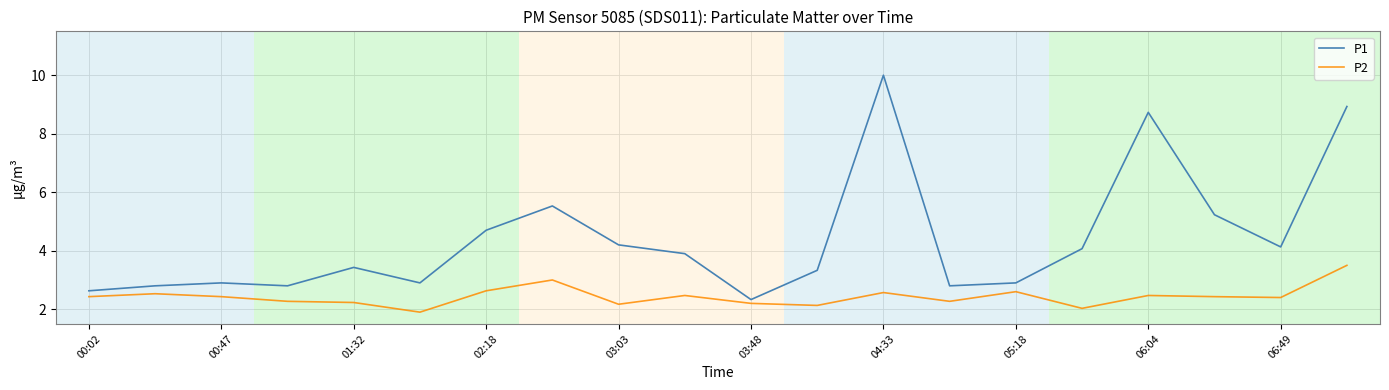

True or false: P2 and P1 cross at least once.

False